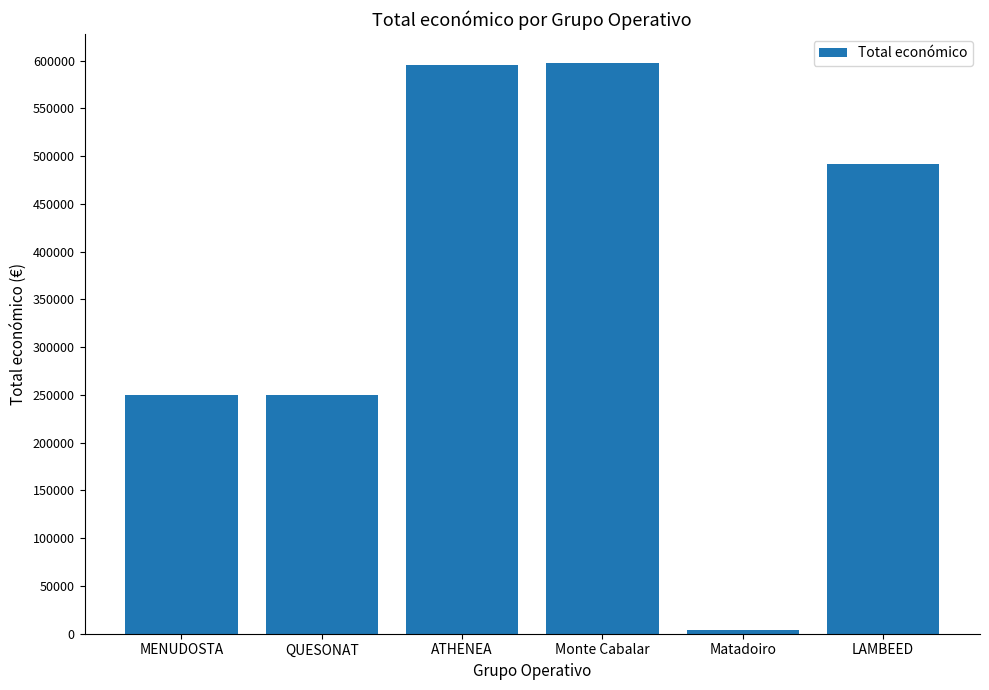

How many bars are there in total?

6